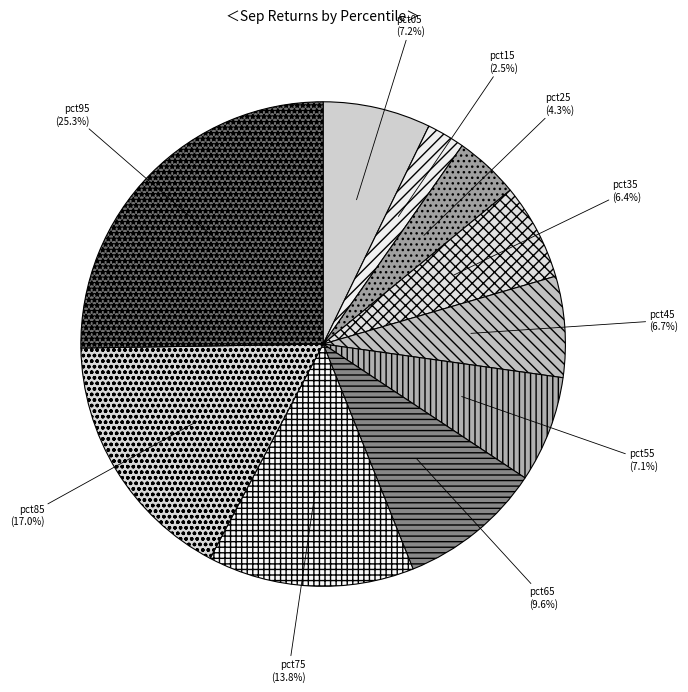

How many slices are in this pie chart?

10